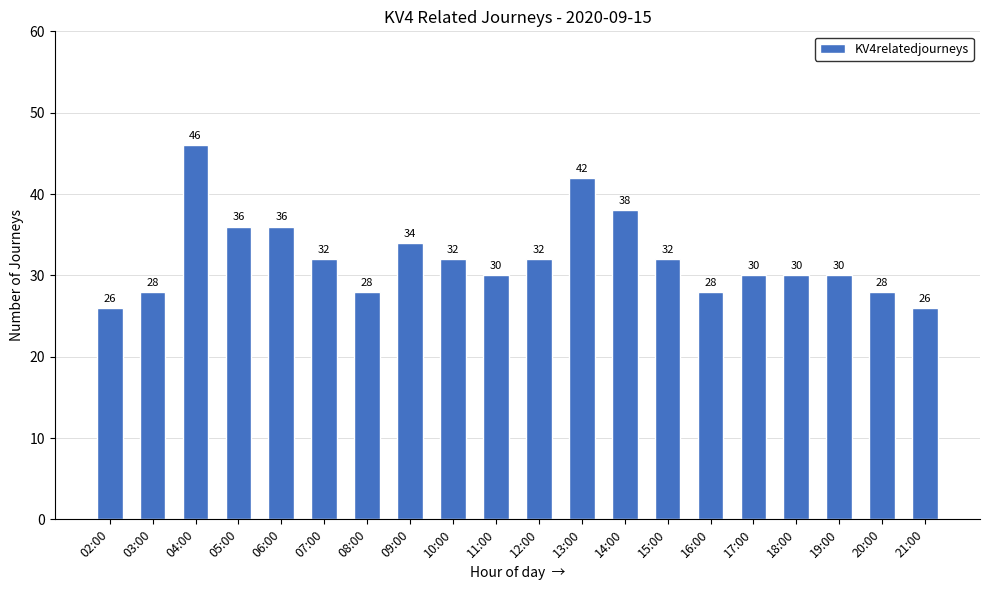

What is the value of the 5th bar from the left?

36